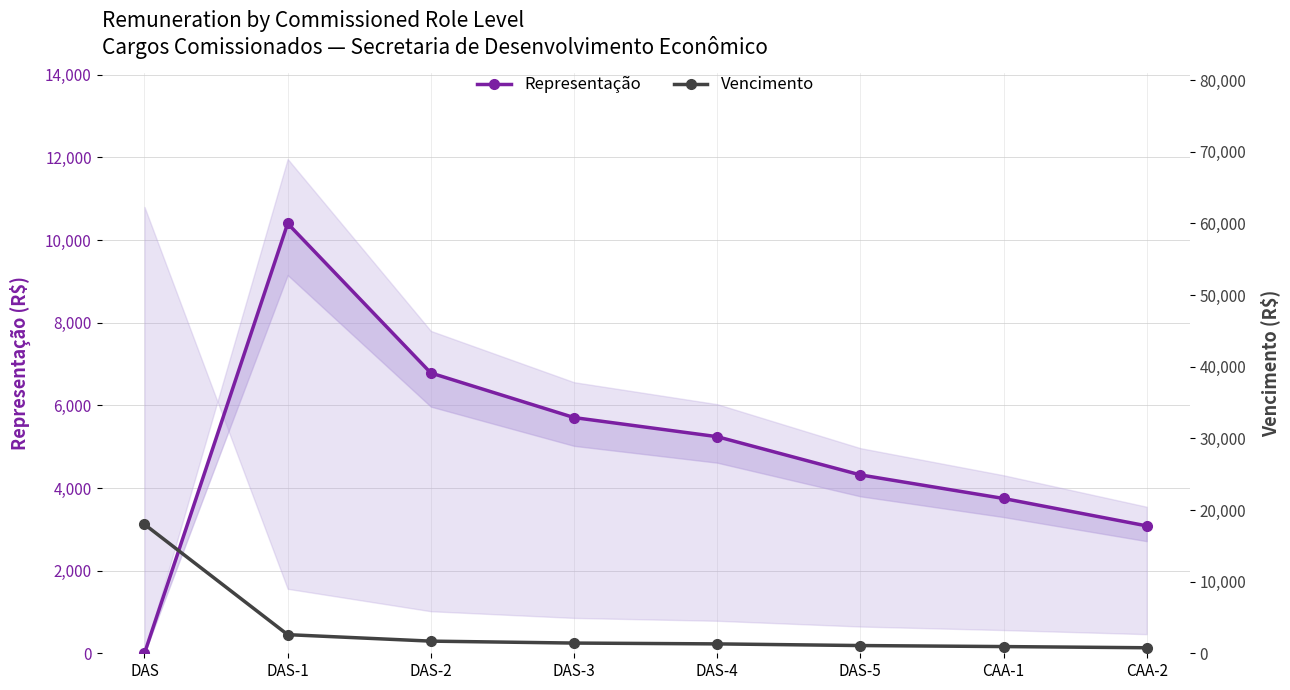

Between DAS-4 and CAA-1, which series saw the biggest shift?

Representação